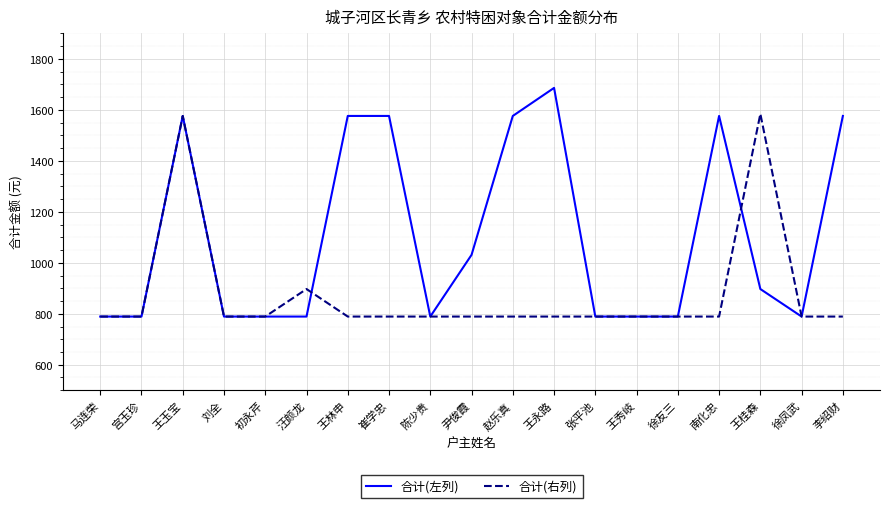

What is the difference between the second highest and second lowest values in the 合计(左列) series?

787